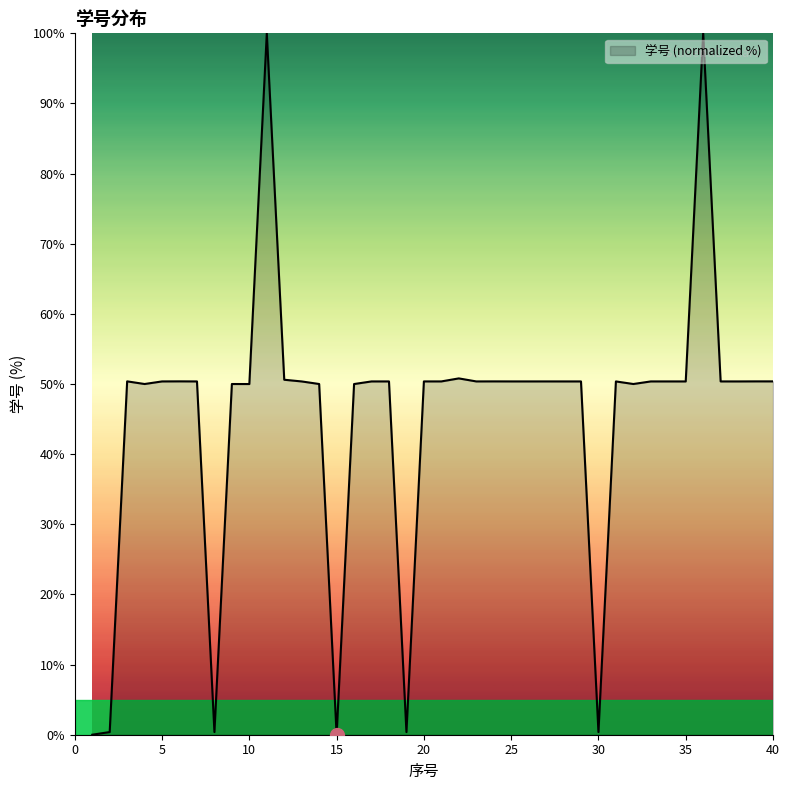

What is the difference between the maximum and minimum values?

100.0